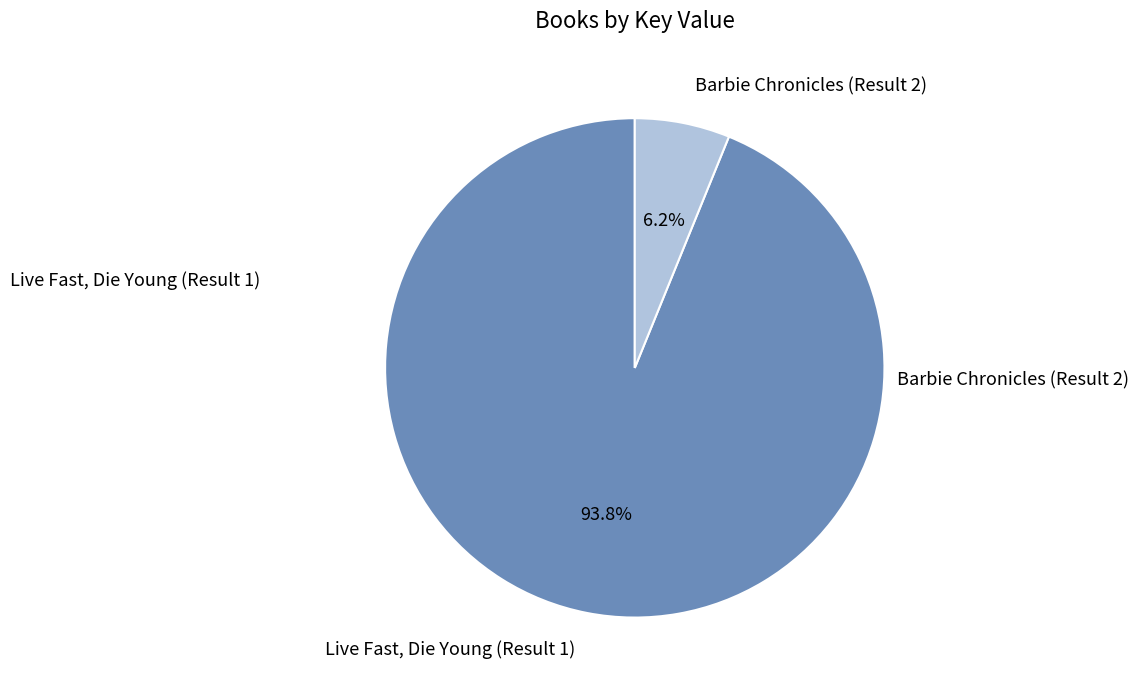

Does any single category account for the majority?

Yes